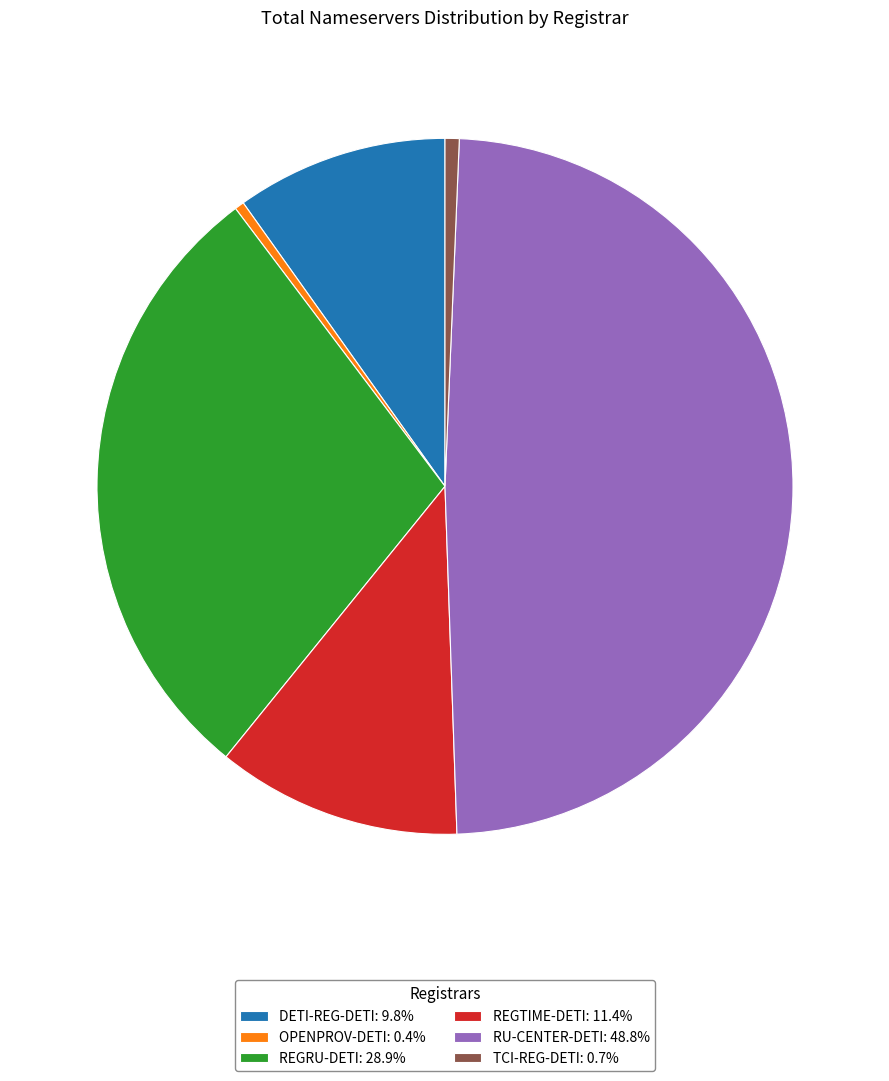

Does any single category account for the majority?

No